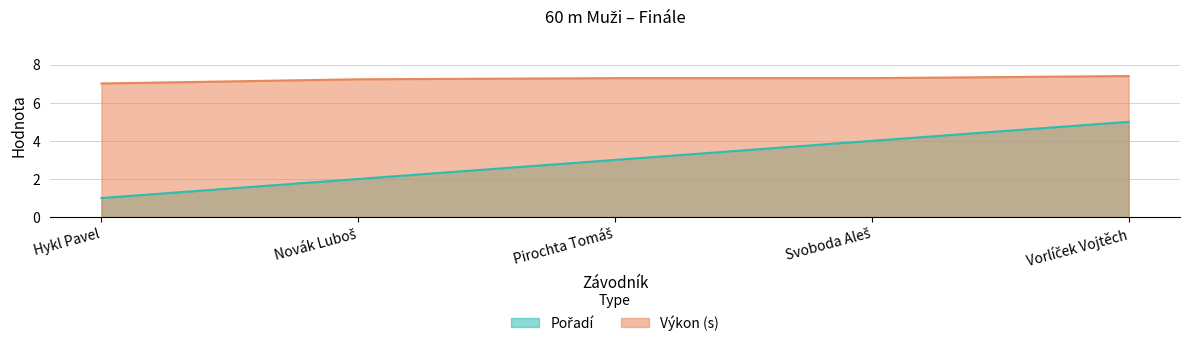

What is the label of the 1st point from the left?

Hykl Pavel